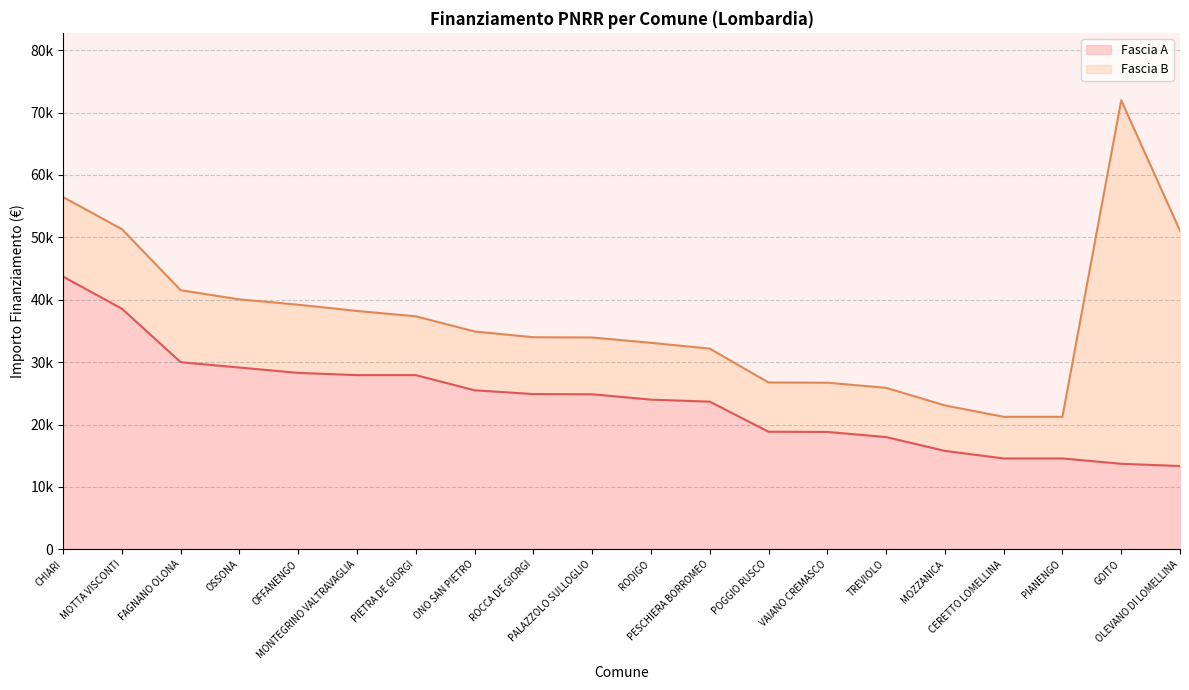

Approximately how many times larger is the value at OFFANENGO compared to TREVIOLO?

1.6